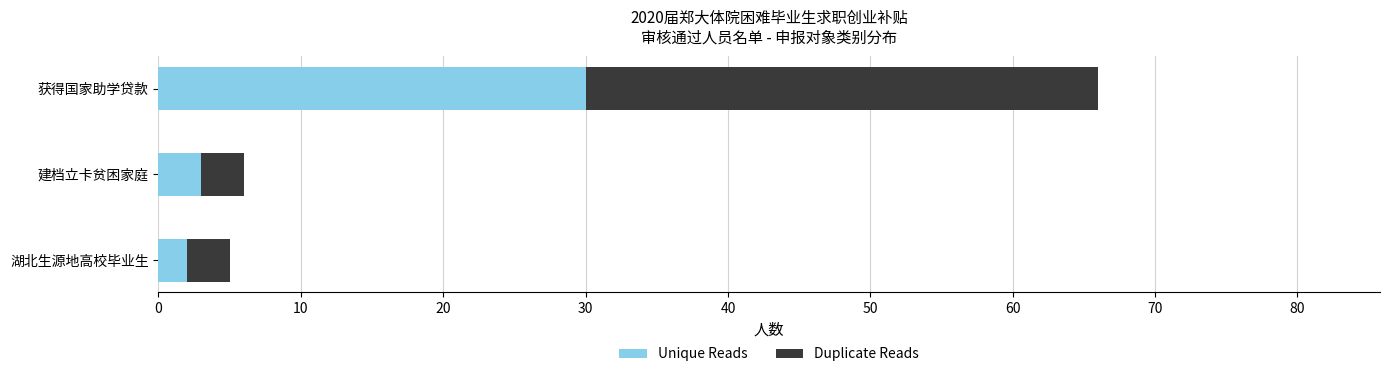

At which category is the sum across all series the highest?

获得国家助学贷款